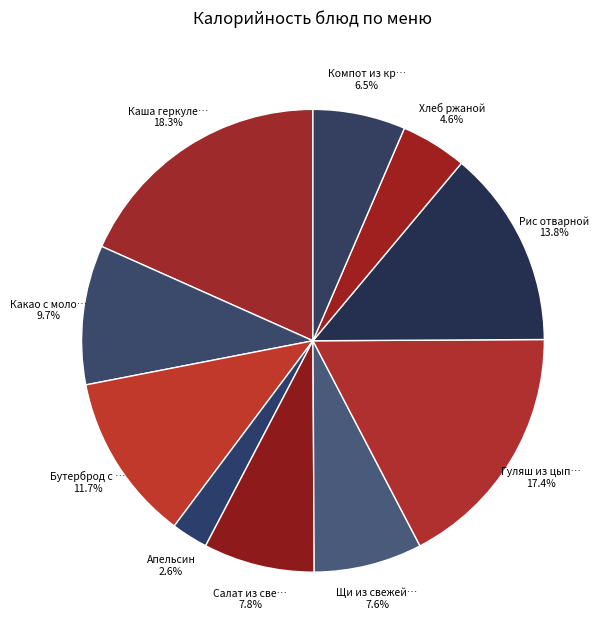

How many segments does this pie chart have?

10